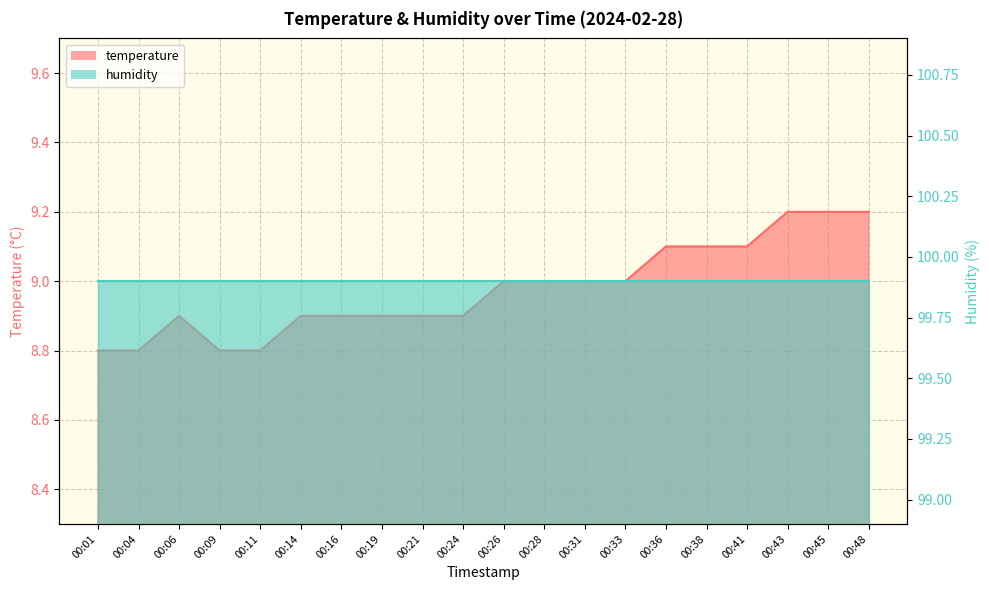

What is the ratio of the value at 00:33 to the value at 00:21?

1.0